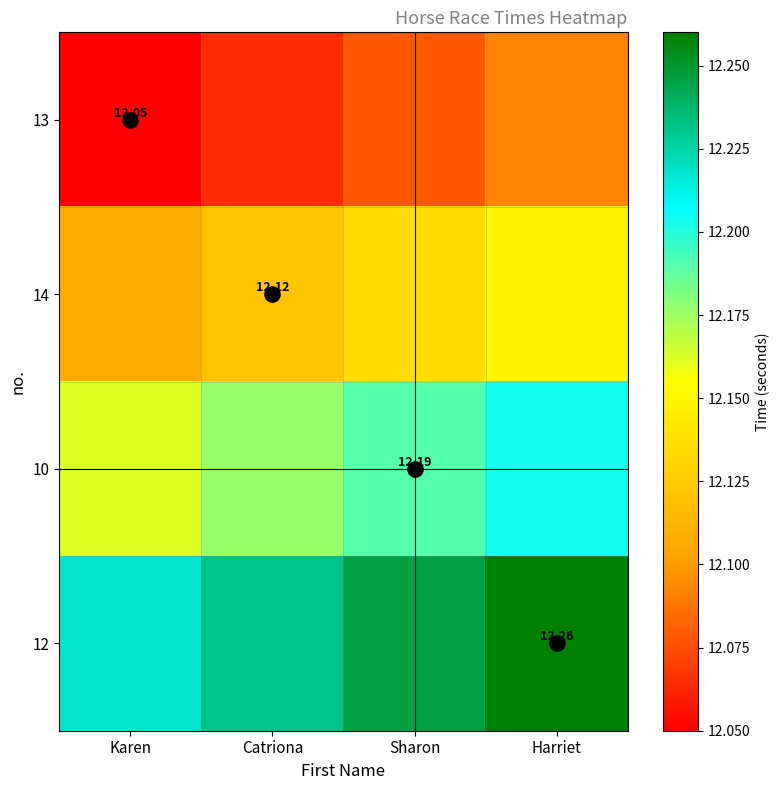

List the series in order of their peak value, highest first.

12, 10, 14, 13